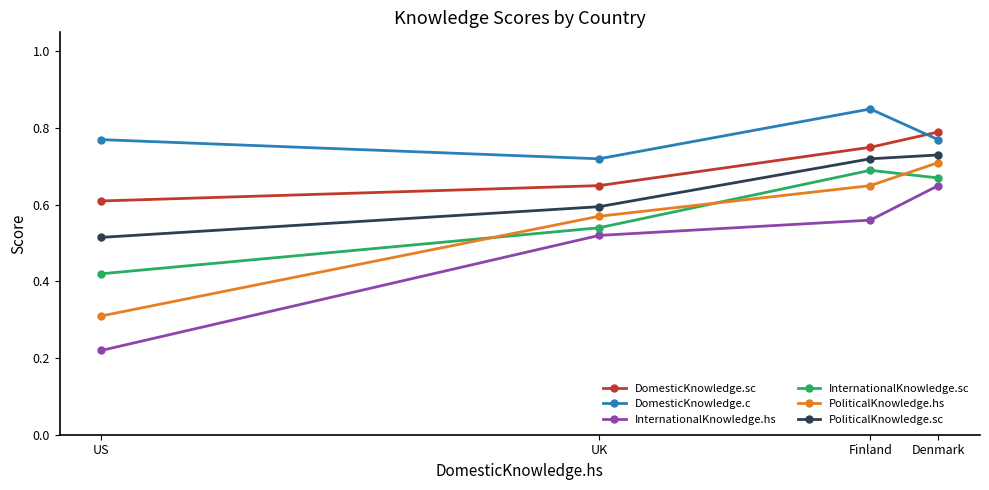

What is the difference between the PoliticalKnowledge.sc values at US and Denmark?

0.2